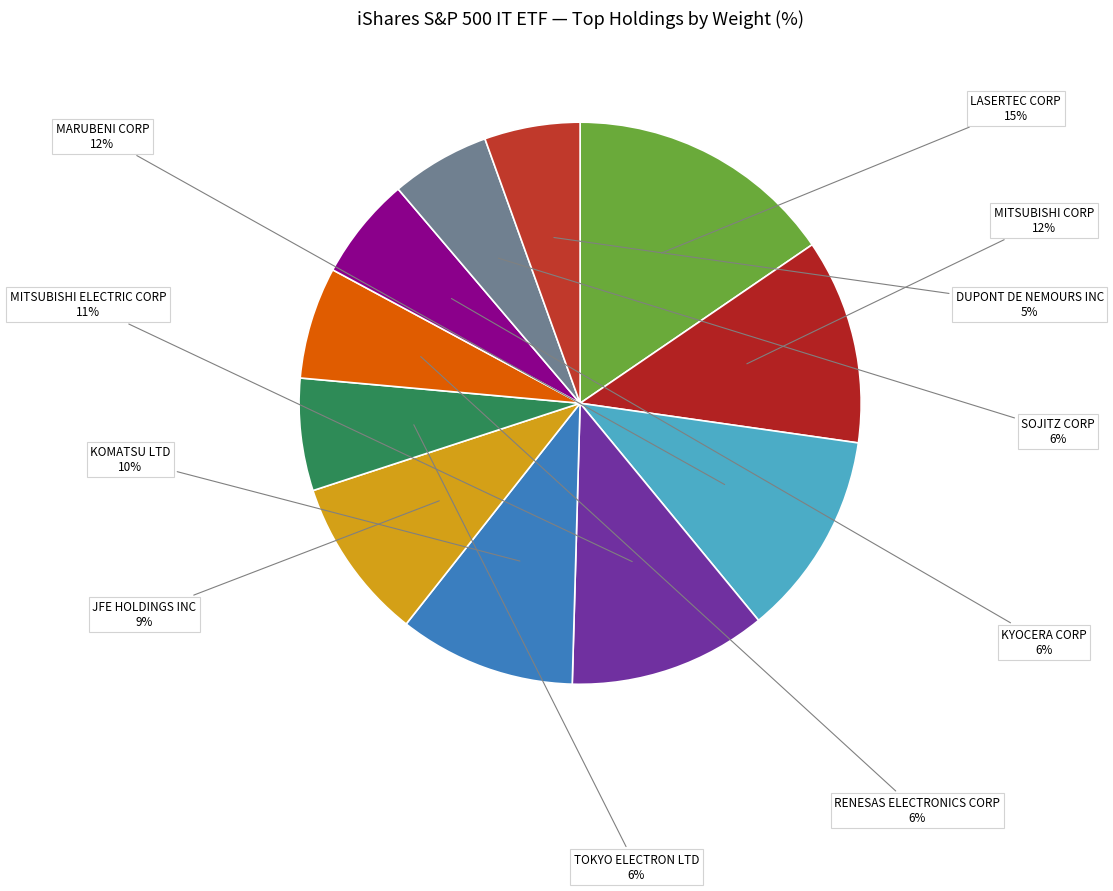

Combined, do SOJITZ CORP and MITSUBISHI ELECTRIC CORP account for over 50%?

No